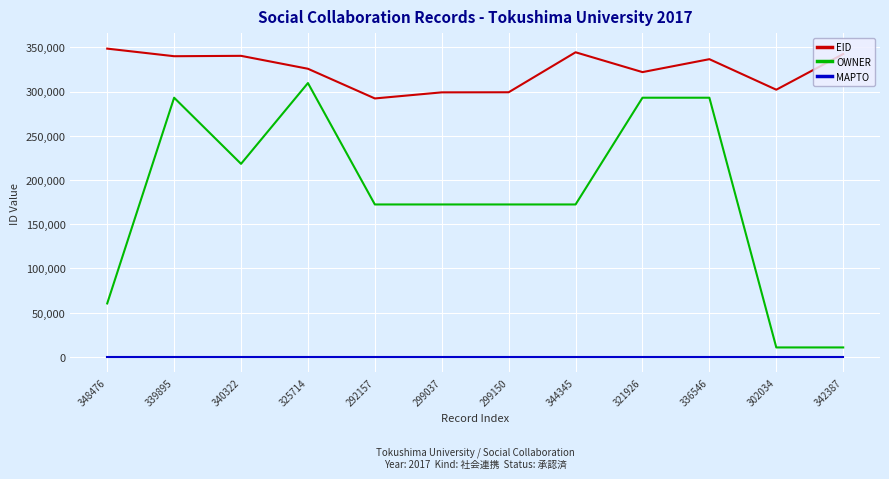

Which series has the largest total across all categories?

EID